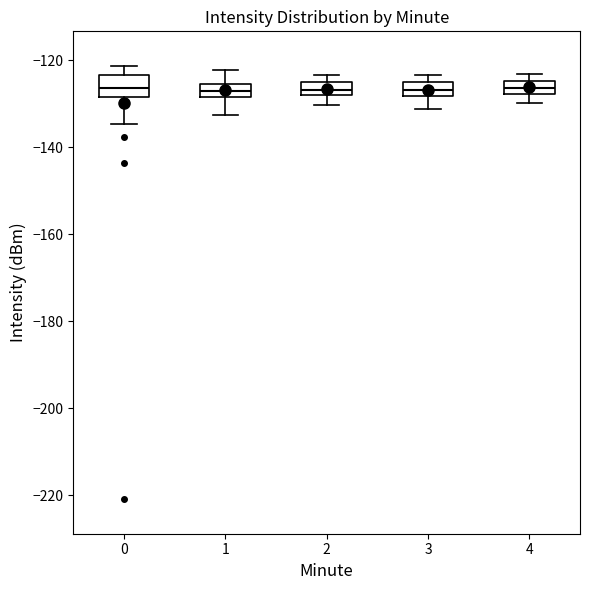

Where is the lower edge of the box at x = 3 on the y-axis? The values are not printed on the chart, so give them approximately, as read against the axis.

-128